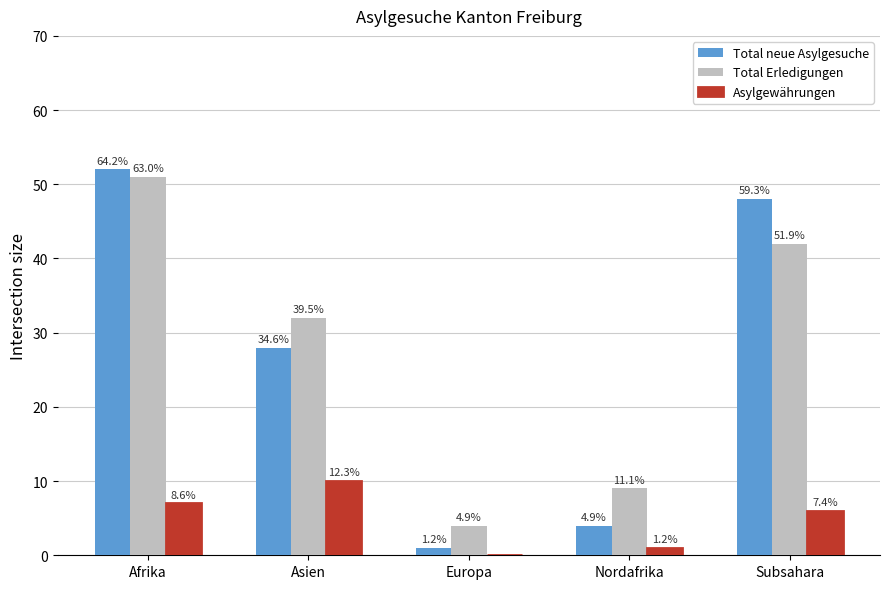

What is the label of the 3rd bar from the left?

Europa